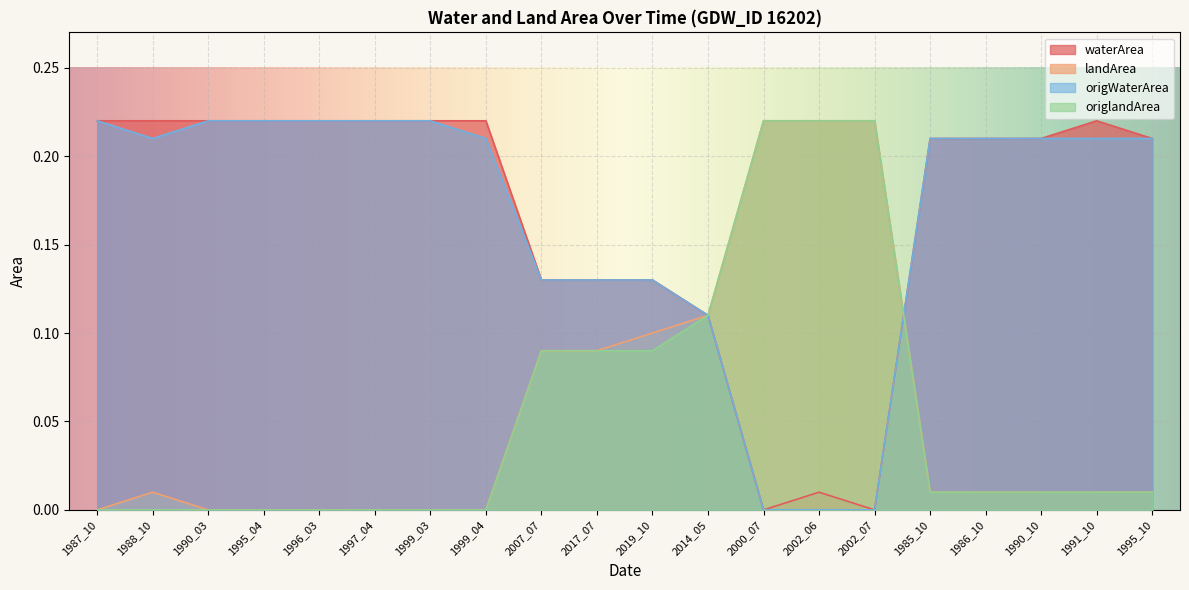

How many data points in landArea are above 0?

13